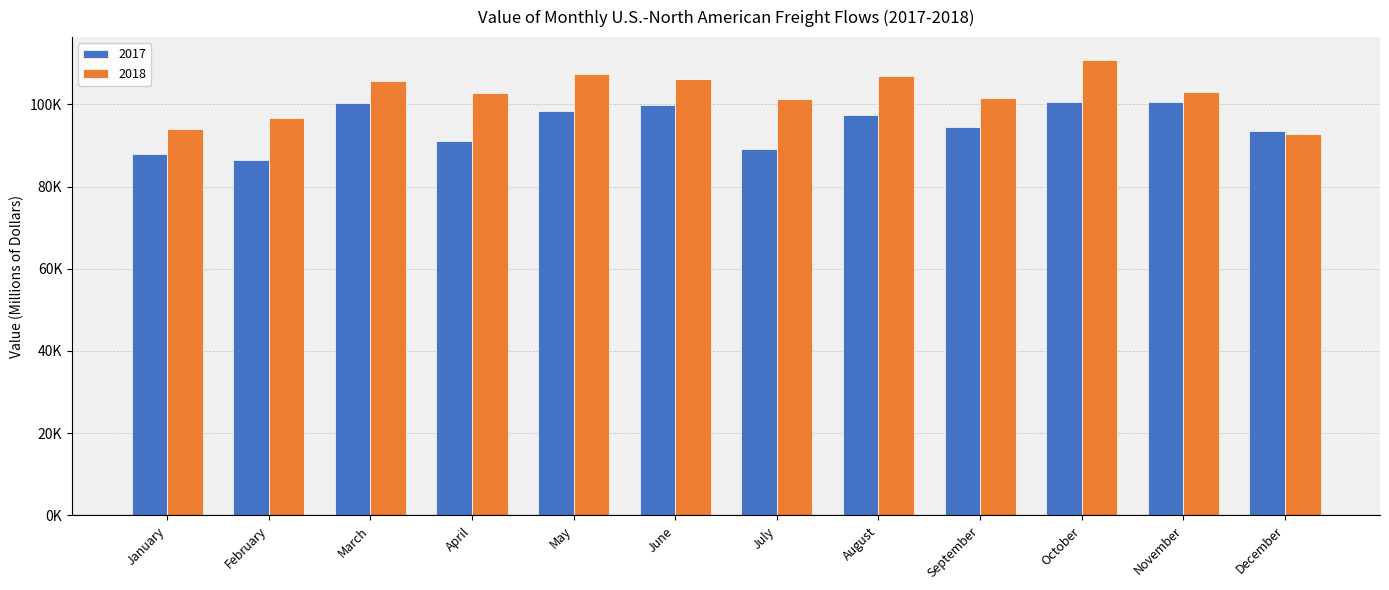

What is the difference between the maximum and minimum values in the 2018 series?

18127.2